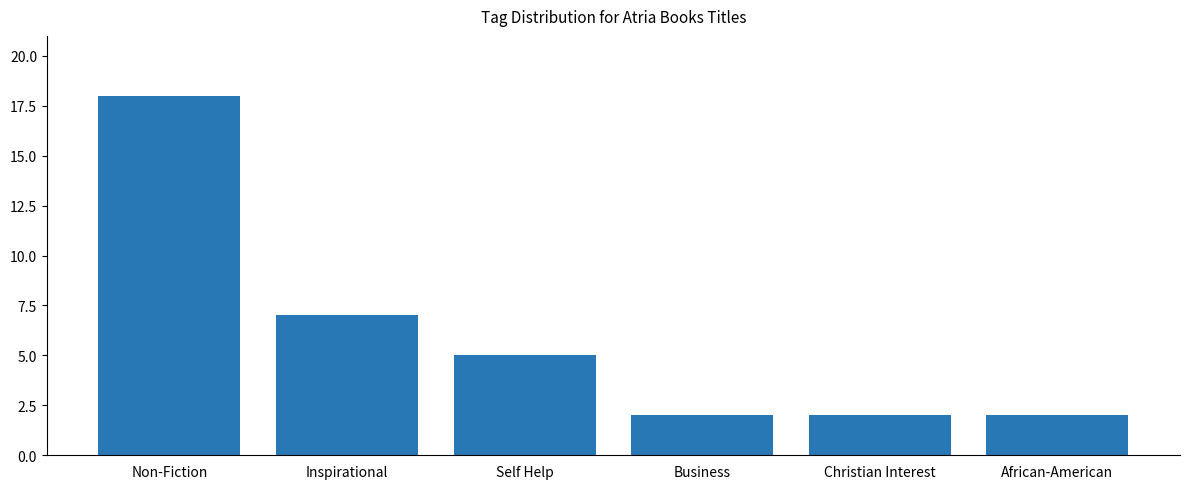

What is the sum of the values at Inspirational and Non-Fiction?

25